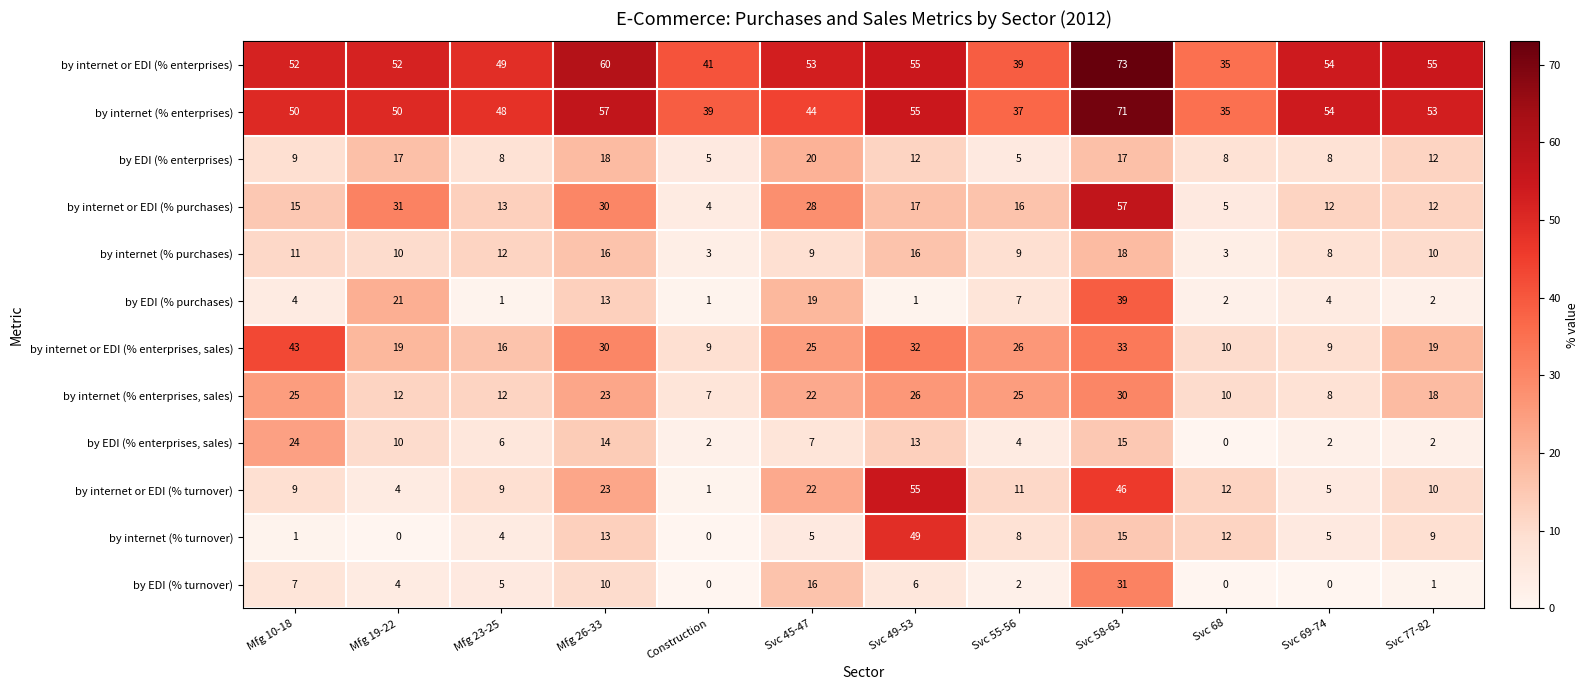

What is the spread (max minus min) of values at Svc 49-53?

54